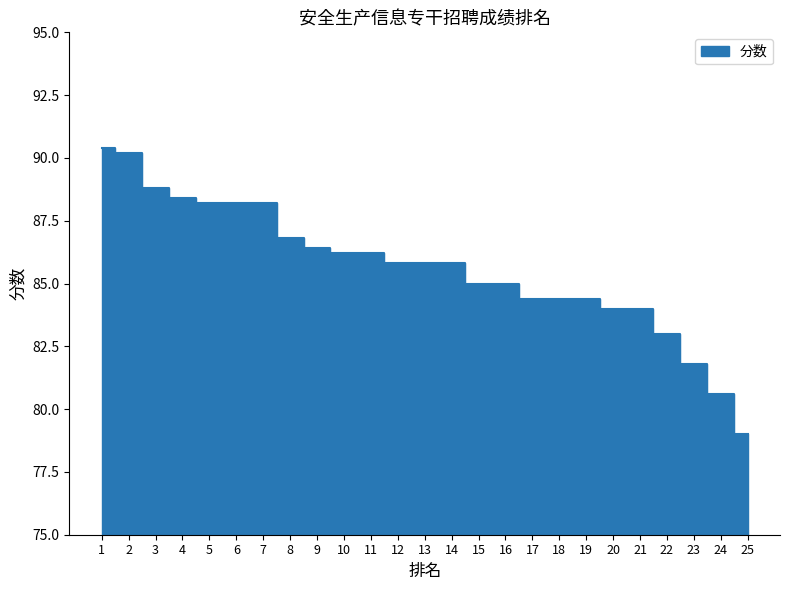

At which label is the value closest to 84?

20